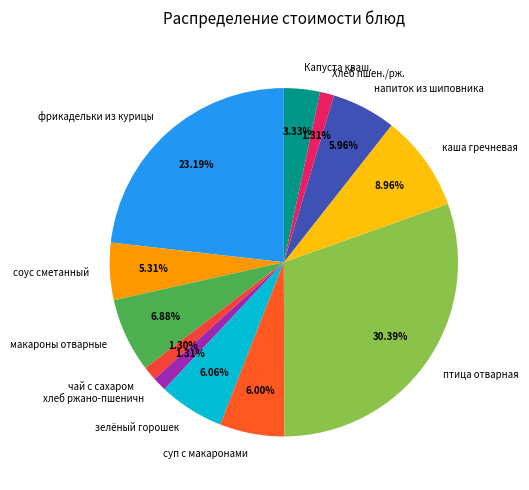

True or false: фрикадельки из курицы accounts for 23% of the total.

True